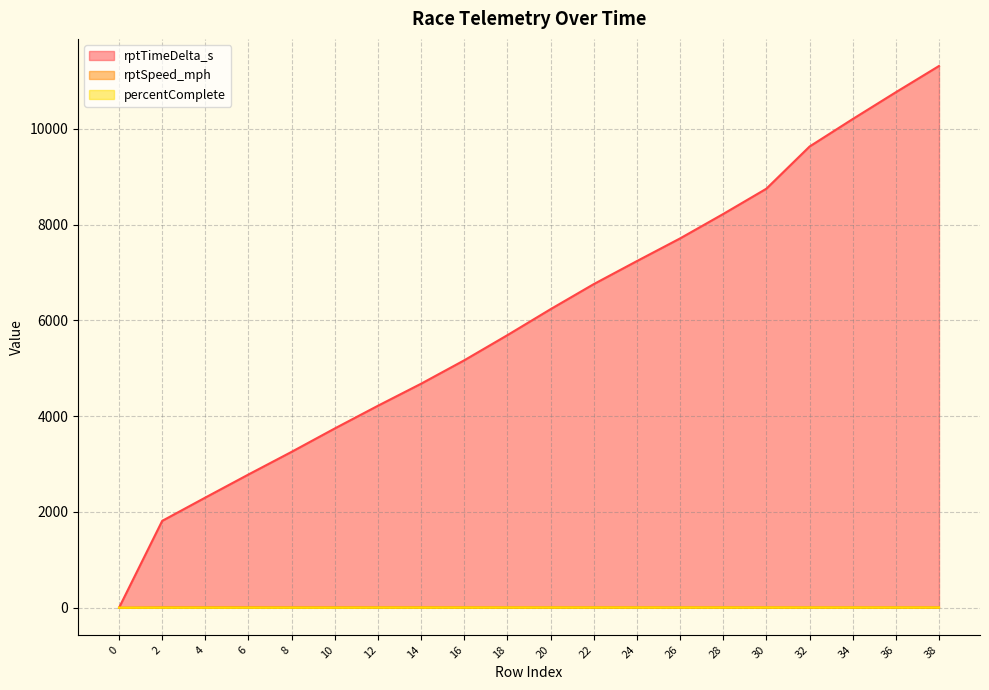

What is the maximum value for rptSpeed_mph?

8.0